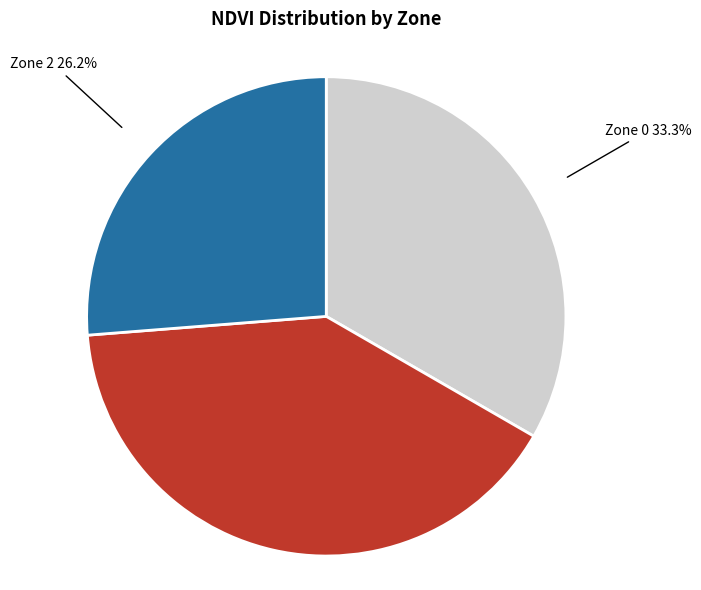

Does any single category account for the majority?

No